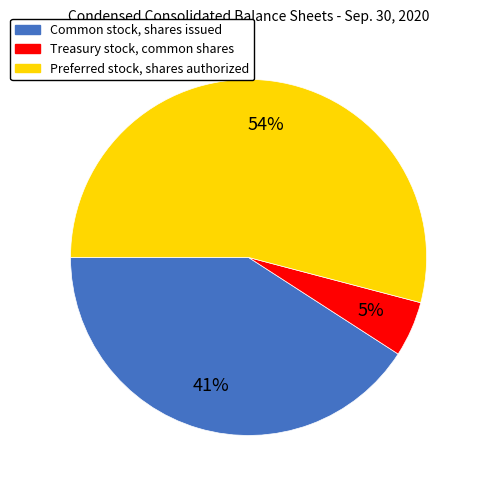

Rank the categories by value from highest to lowest.

Preferred stock, shares authorized, Common stock, shares issued, Treasury stock, common shares